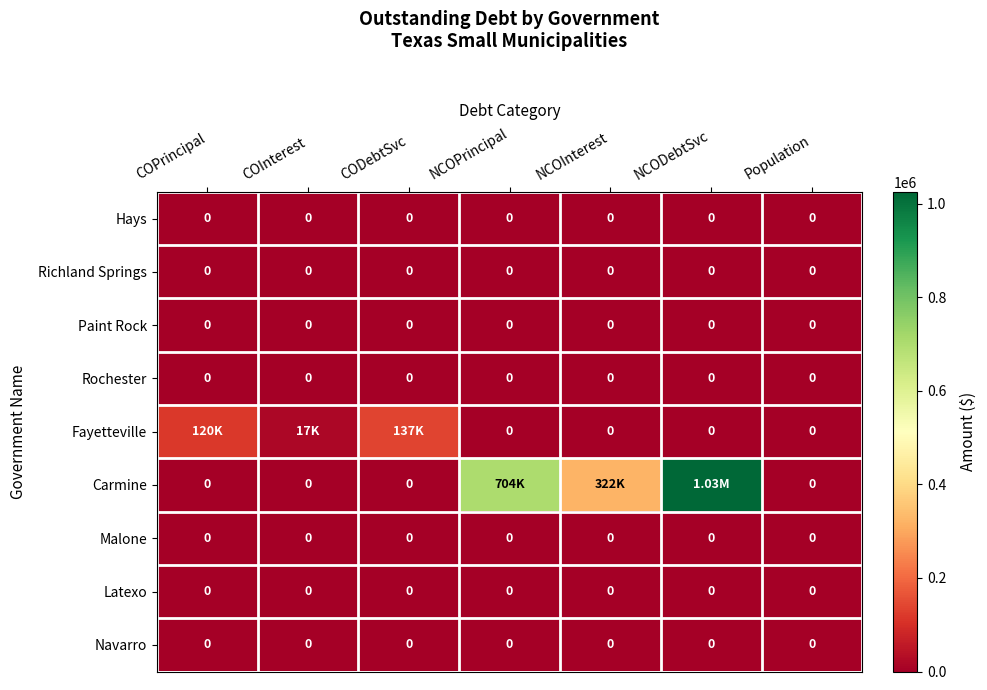

The value of Latexo at NCOInterest is 0.0. True or false?

True